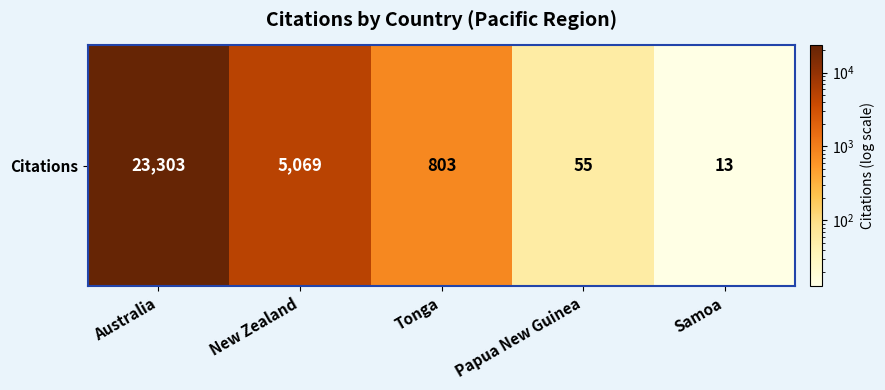

Reading left to right, extract all data points from this chart.

23303	5069	803	55	13